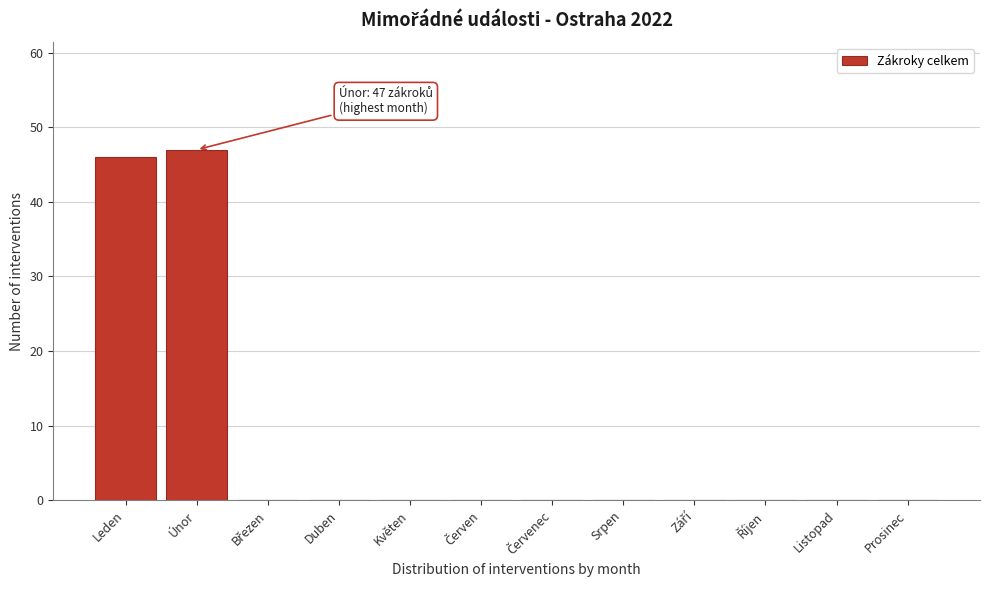

What is the sum of all values?

93